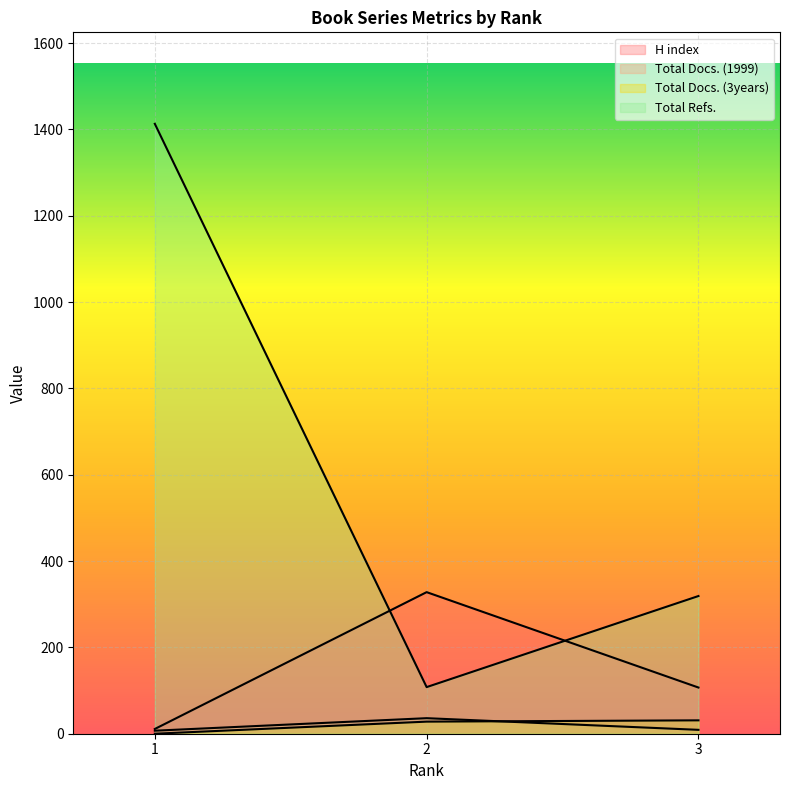

What value does the Total Docs. (3years) series have at 3?

31